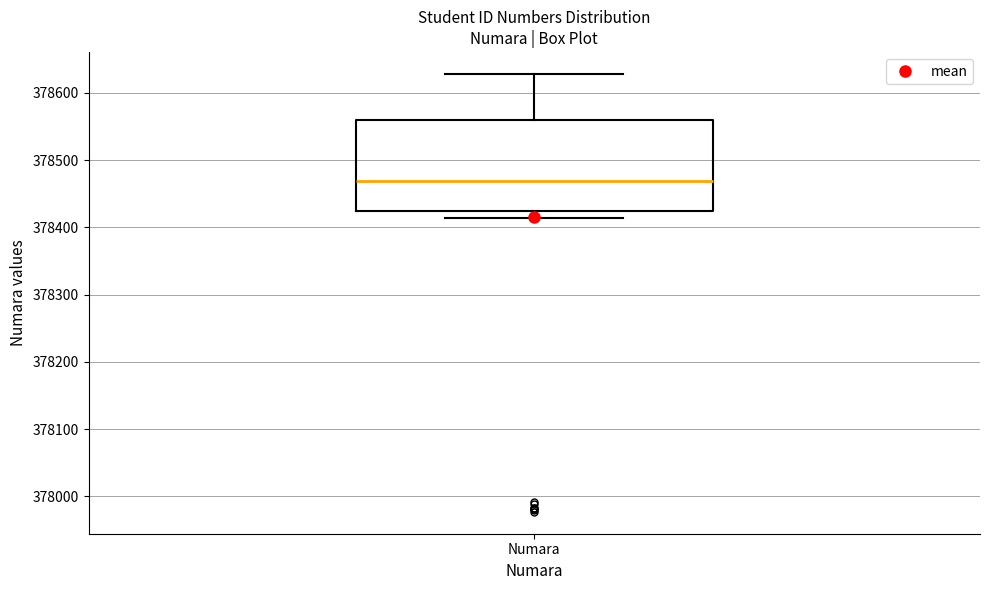

Transcribe this box plot: give where the median line is, the range the box spans, and where the two whiskers end, as read against the y-axis. The values are not printed on the chart, so give them approximately, as read against the axis.

median 378470, box 378420 to 378560, whiskers 378410 to 378630